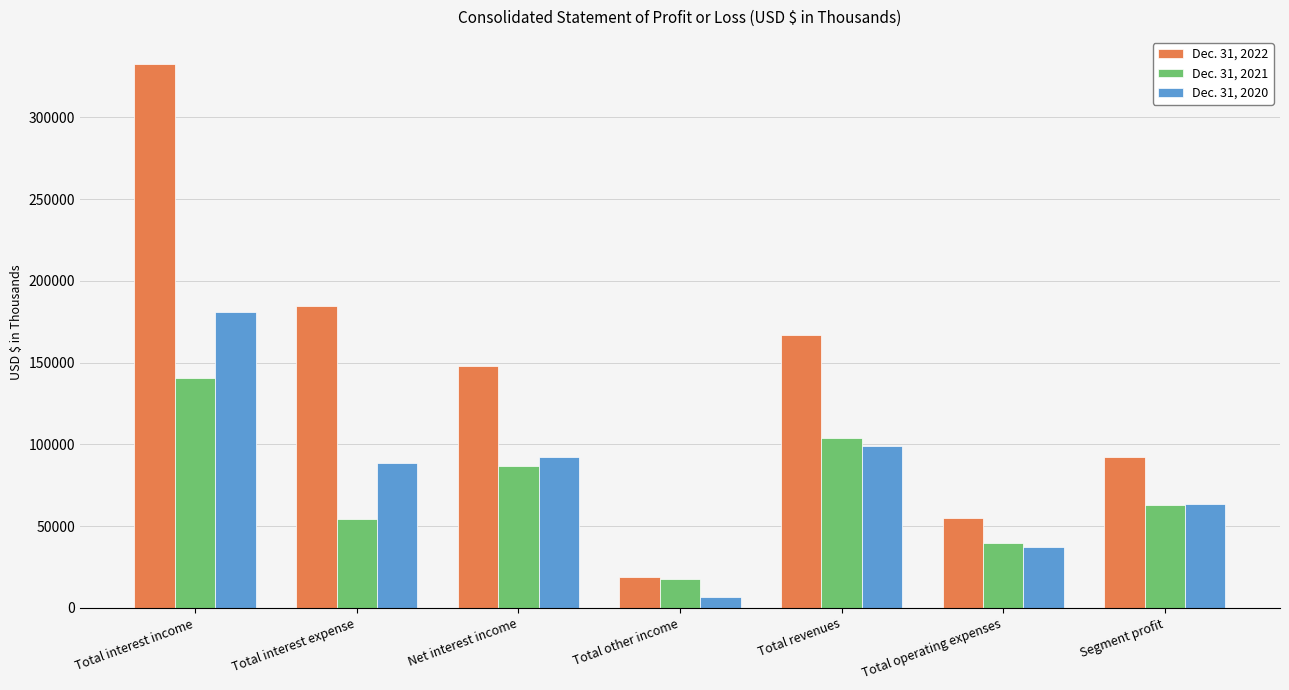

Is the value of Dec. 31, 2021 at Total other income greater than the value of Dec. 31, 2022 at Segment profit?

No